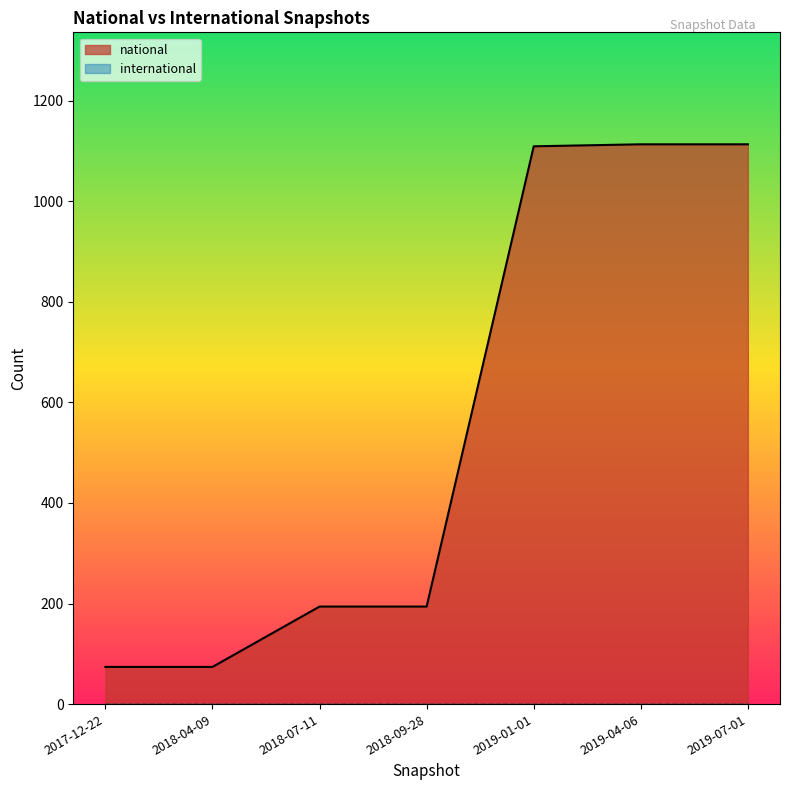

List the labels in order of value, smallest first.

2017-12-22, 2018-04-09, 2018-07-11, 2018-09-28, 2019-01-01, 2019-04-06, 2019-07-01